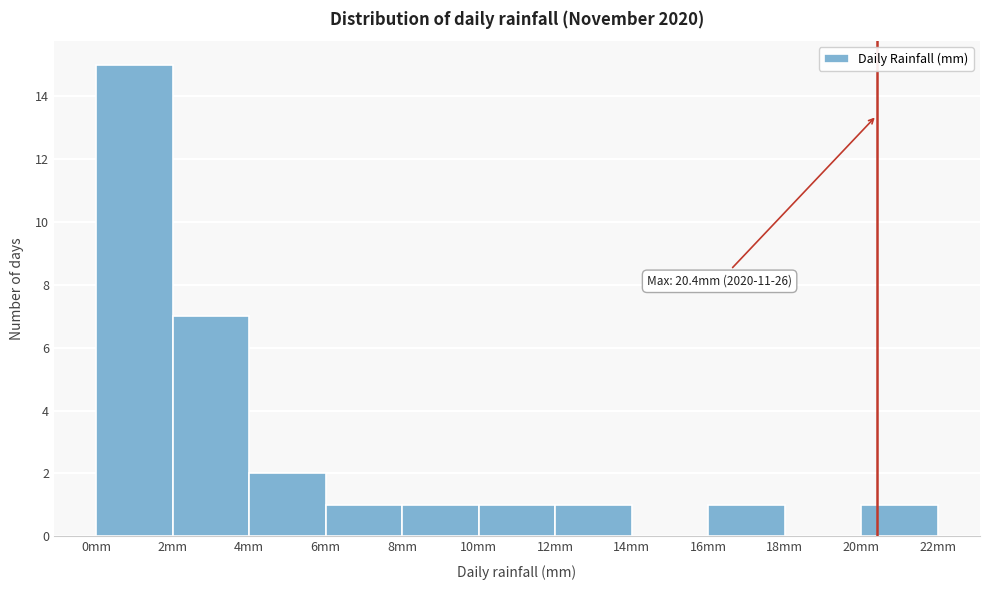

Over which range of the x-axis is the bar tallest?

0 to 2